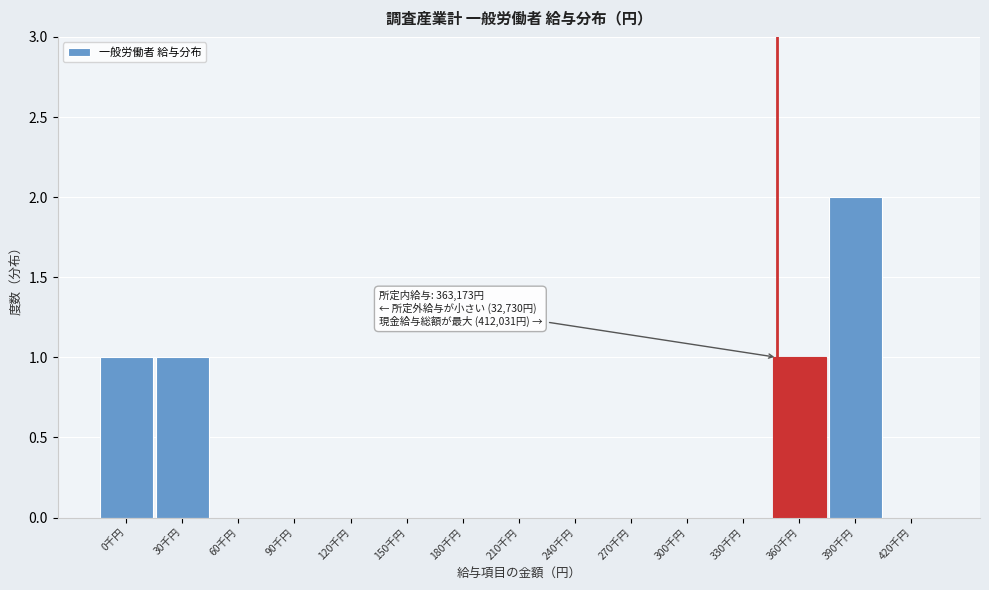

Reading left to right, list all the values displayed in this chart.

0千円=1	30千円=1	60千円=0	90千円=0	120千円=0	150千円=0	180千円=0	210千円=0	240千円=0	270千円=0	300千円=0	330千円=0	360千円=1	390千円=2	420千円=0